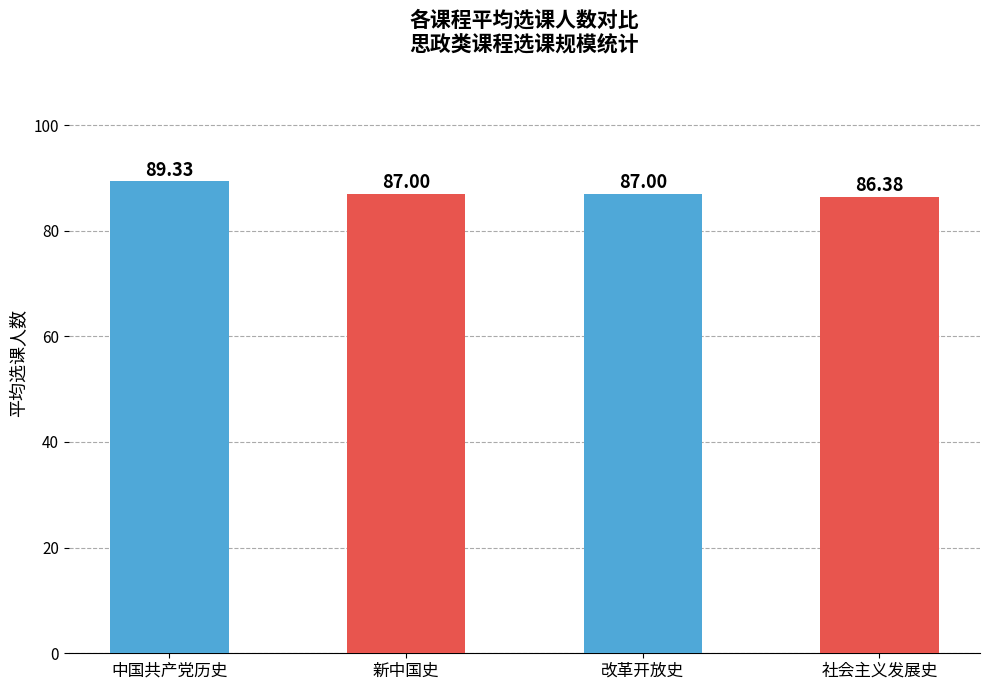

At which category does the chart reach its minimum across all series?

社会主义发展史